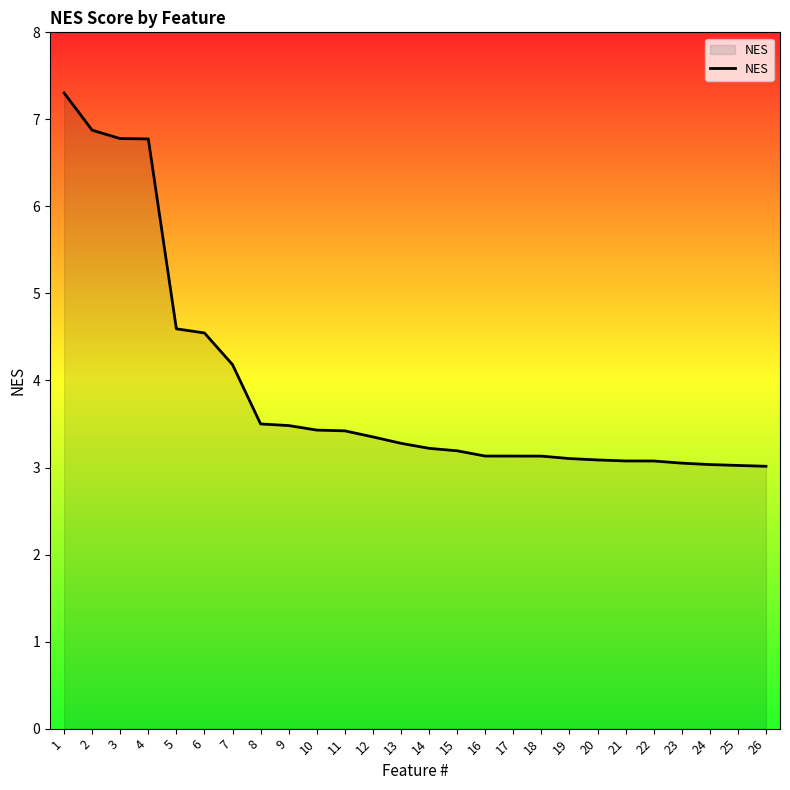

The chart shows a value of 3.5 at 8. True or false?

True